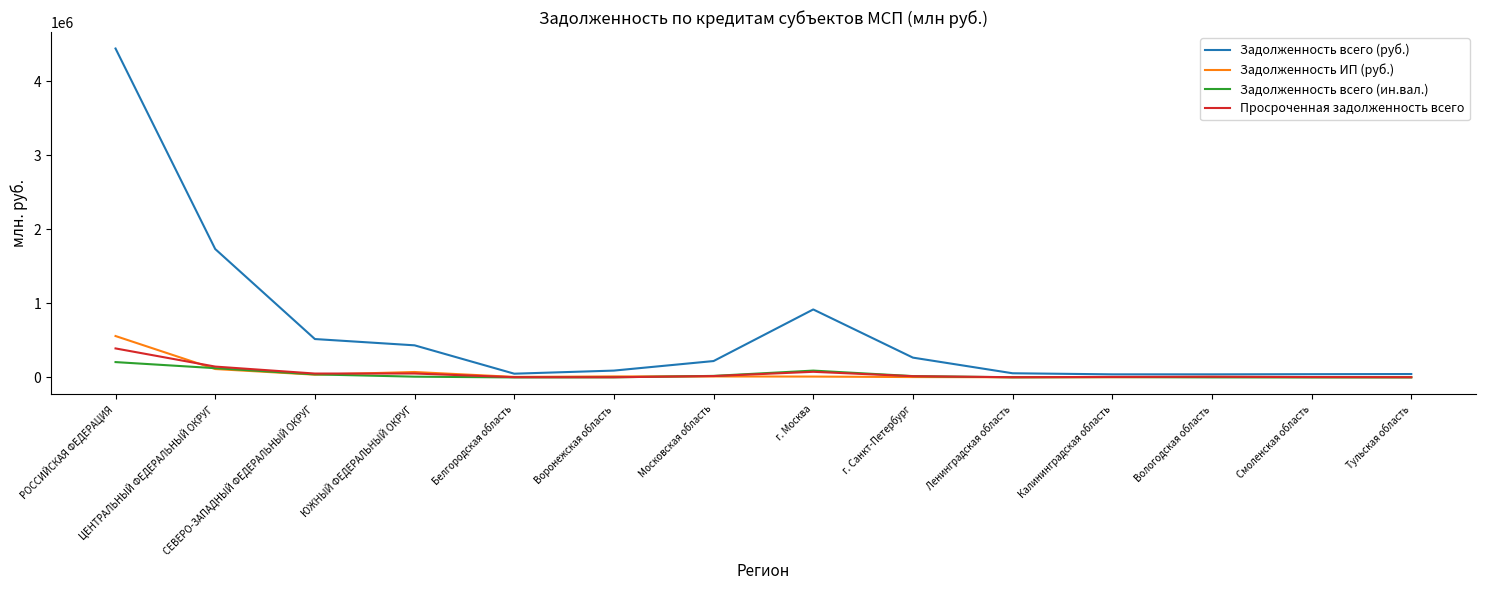

Is it true that Задолженность всего (руб.) equals 6716560 at РОССИЙСКАЯ ФЕДЕРАЦИЯ?

False